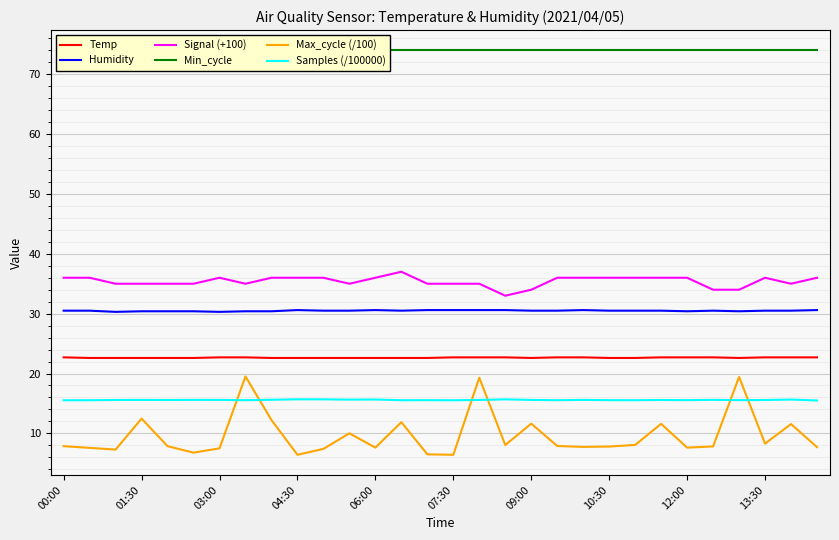

The value of Signal (+100) at 17 is 33.0. True or false?

True